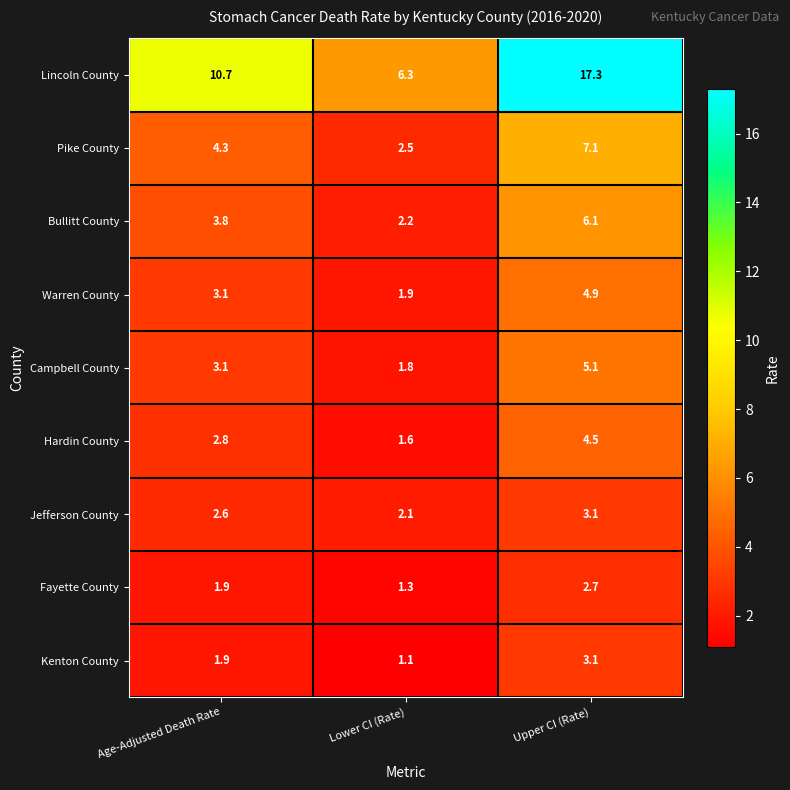

At which label is Bullitt County closest to 4?

Age-Adjusted Death Rate